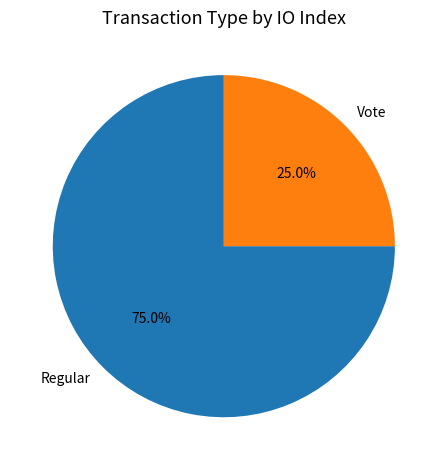

True or false: Vote accounts for 25% of the total.

True